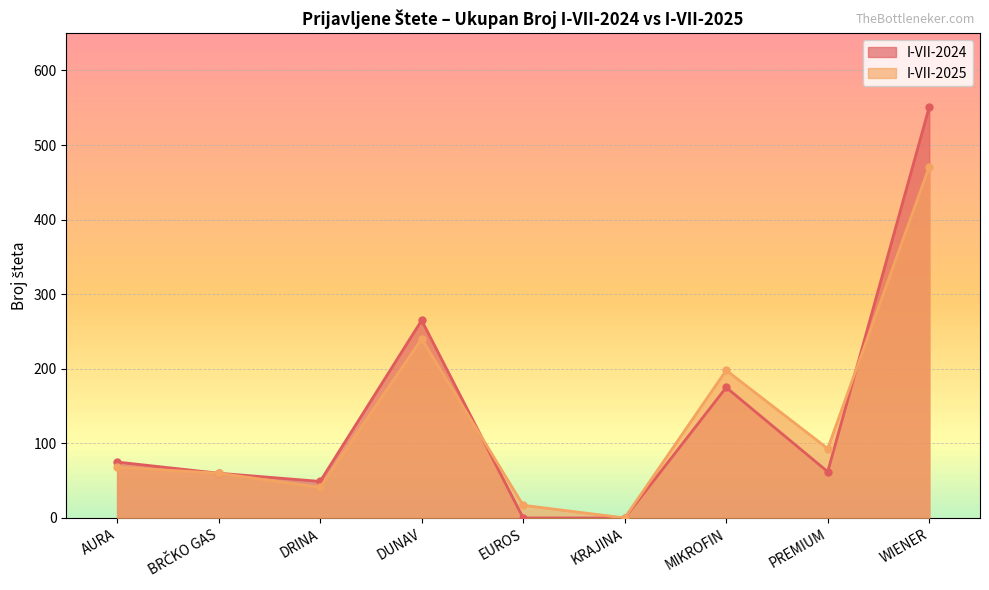

Is it true that I-VII-2025 equals 41 at DRINA?

True